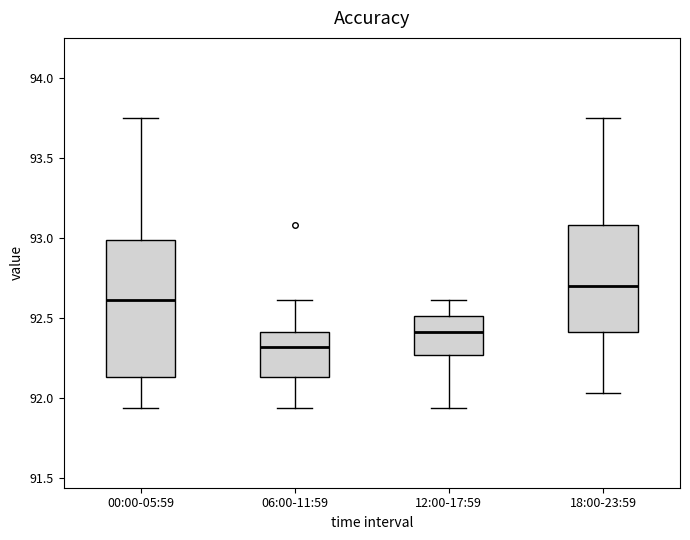

Comparing the boxes themselves (not the whiskers), which one is the tallest?

00:00-05:59